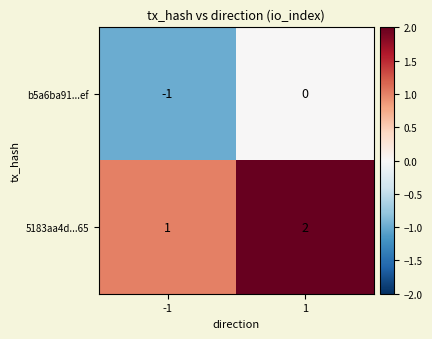

True or false: 5183aa4d...65 has a value of 2 at 1.

True